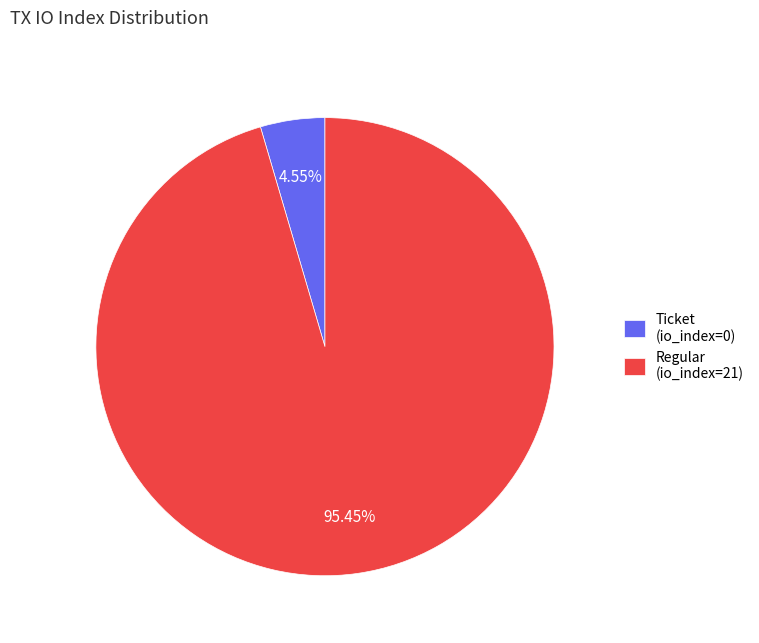

Does any single category account for the majority?

Yes